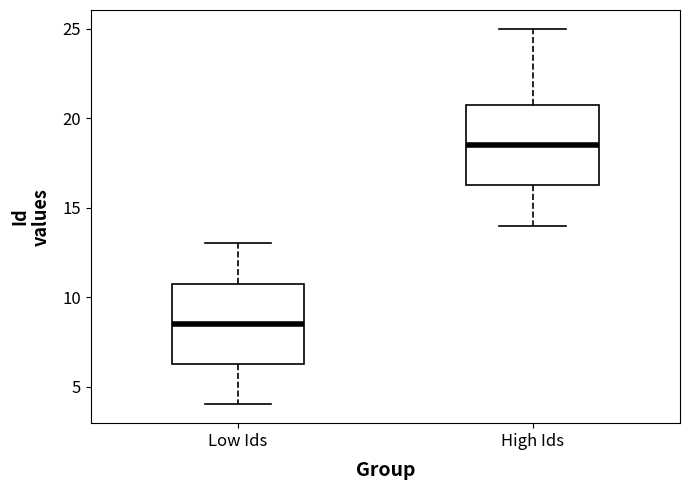

Reading left to right, transcribe this box plot: for each box, give where its median line is, the range the box spans, and where its two whiskers end, as read against the y-axis. The values are not printed on the chart, so give them approximately, as read against the axis.

Low Ids: median 8.5, box 6.5 to 11.0, whiskers 4.0 to 13.0
High Ids: median 18.5, box 16.5 to 21.0, whiskers 14.0 to 25.0